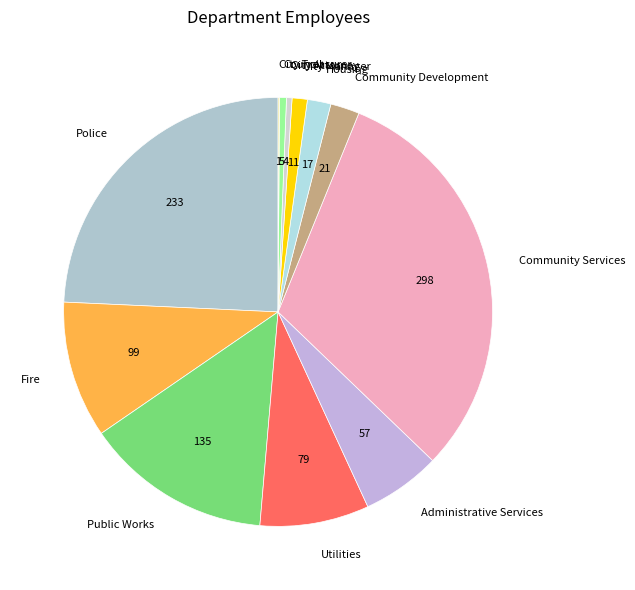

Is there a majority slice in this chart?

No